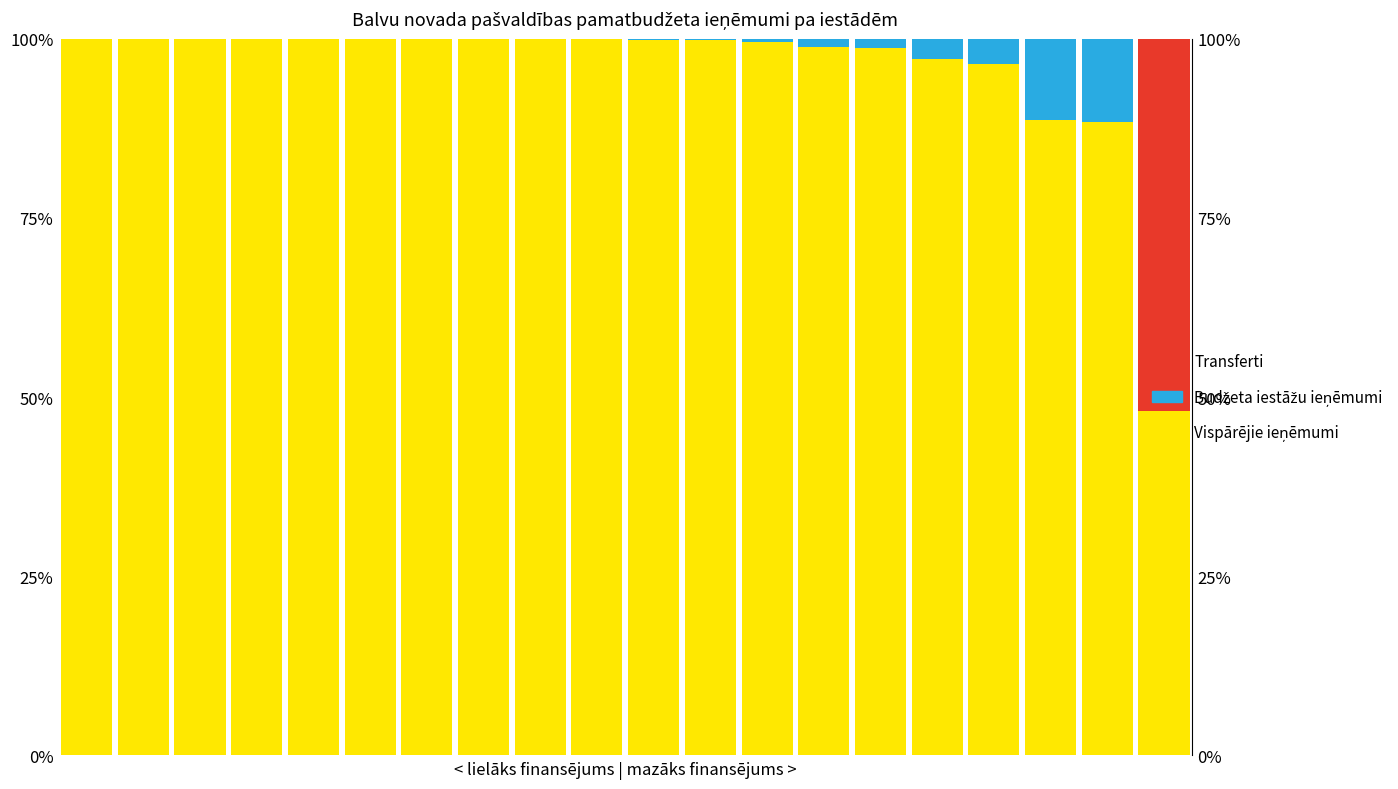

How many data points in Vispārējie ieņēmumi are less than 99?

7